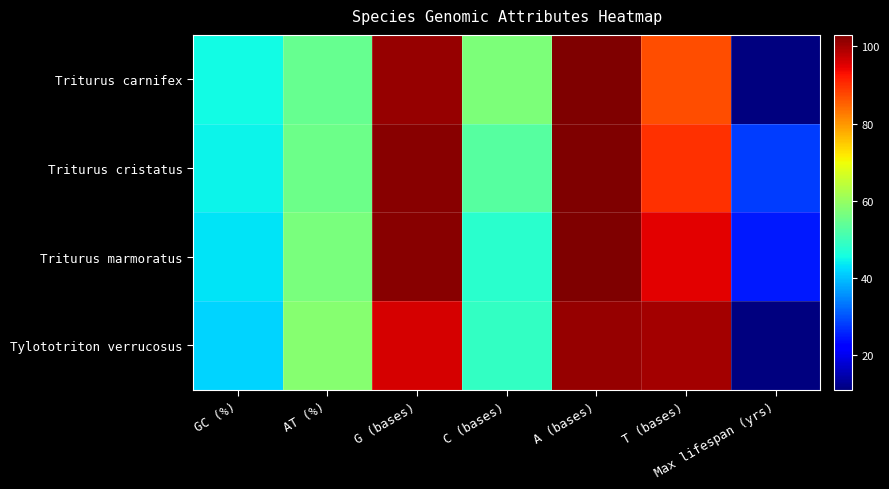

Which has a higher value, C (bases) or GC (%)?

C (bases)